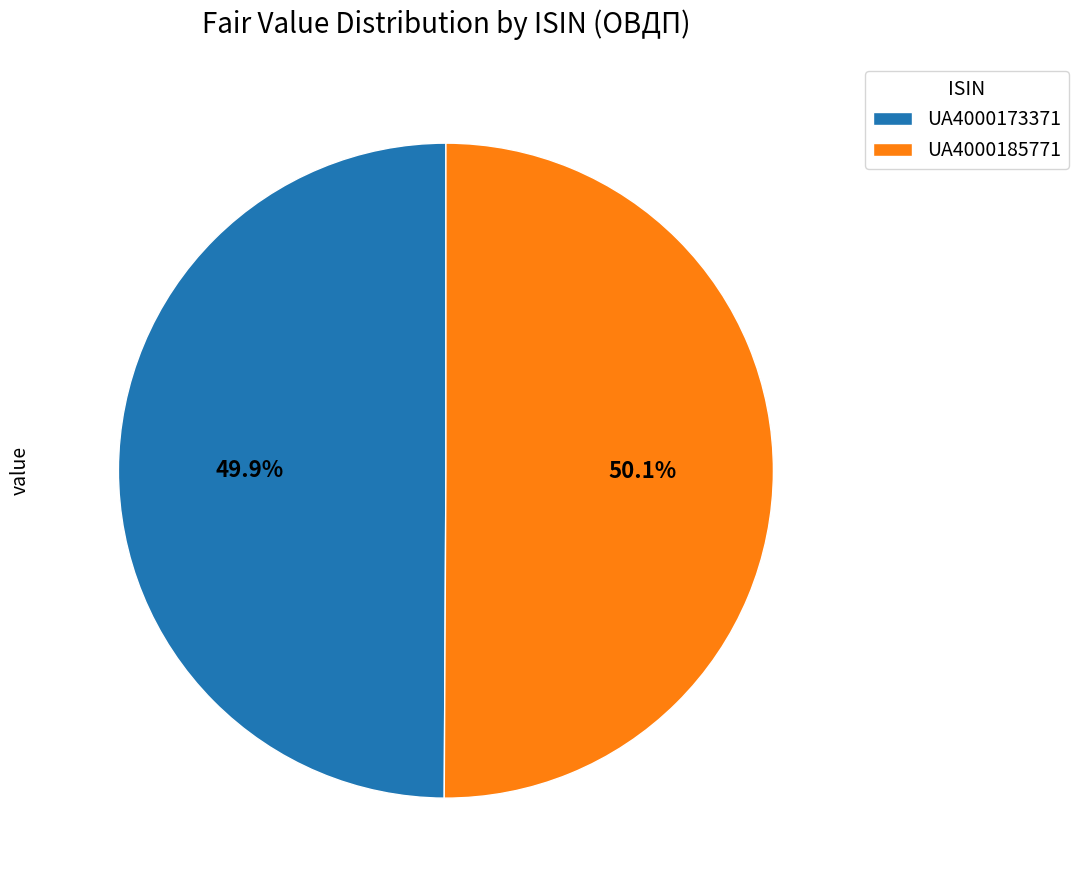

Approximately how many times larger is the value at UA4000185771 compared to UA4000173371?

1.0